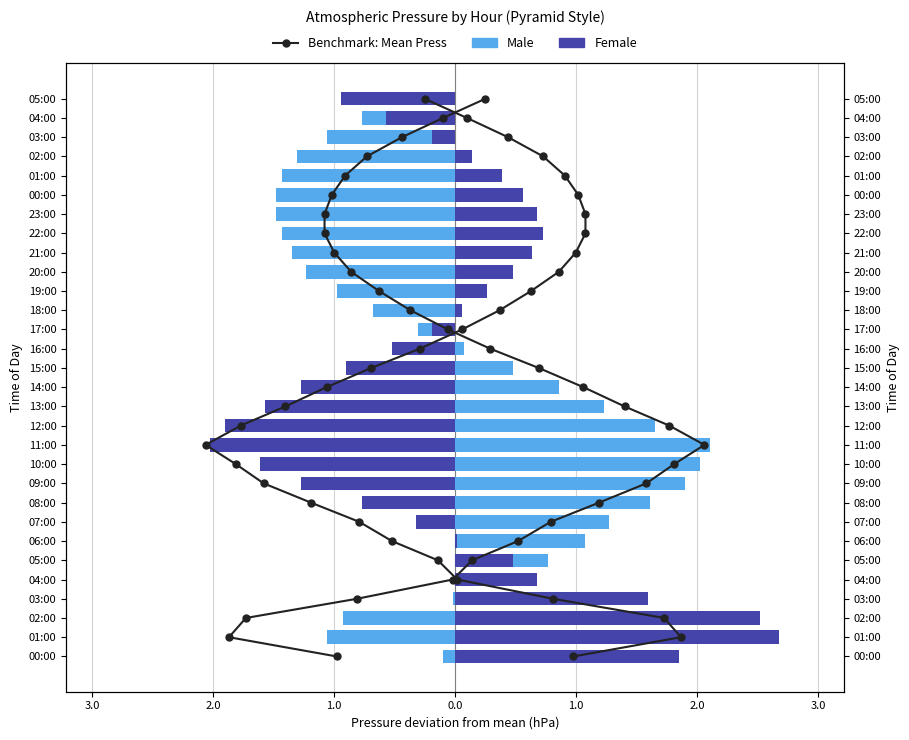

Count the number of categories in the chart.

30